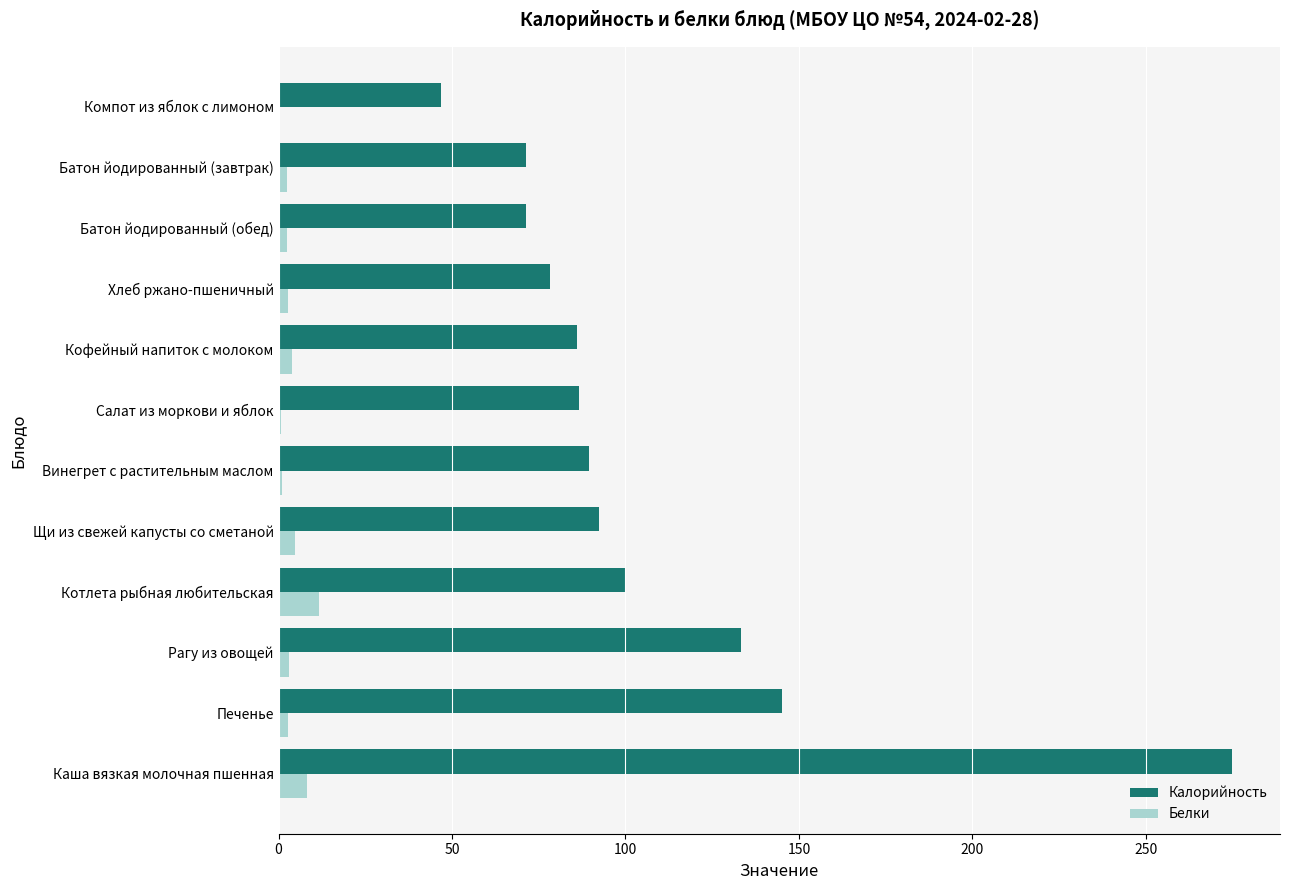

Where is Калорийность nearest to the value 160?

Печенье